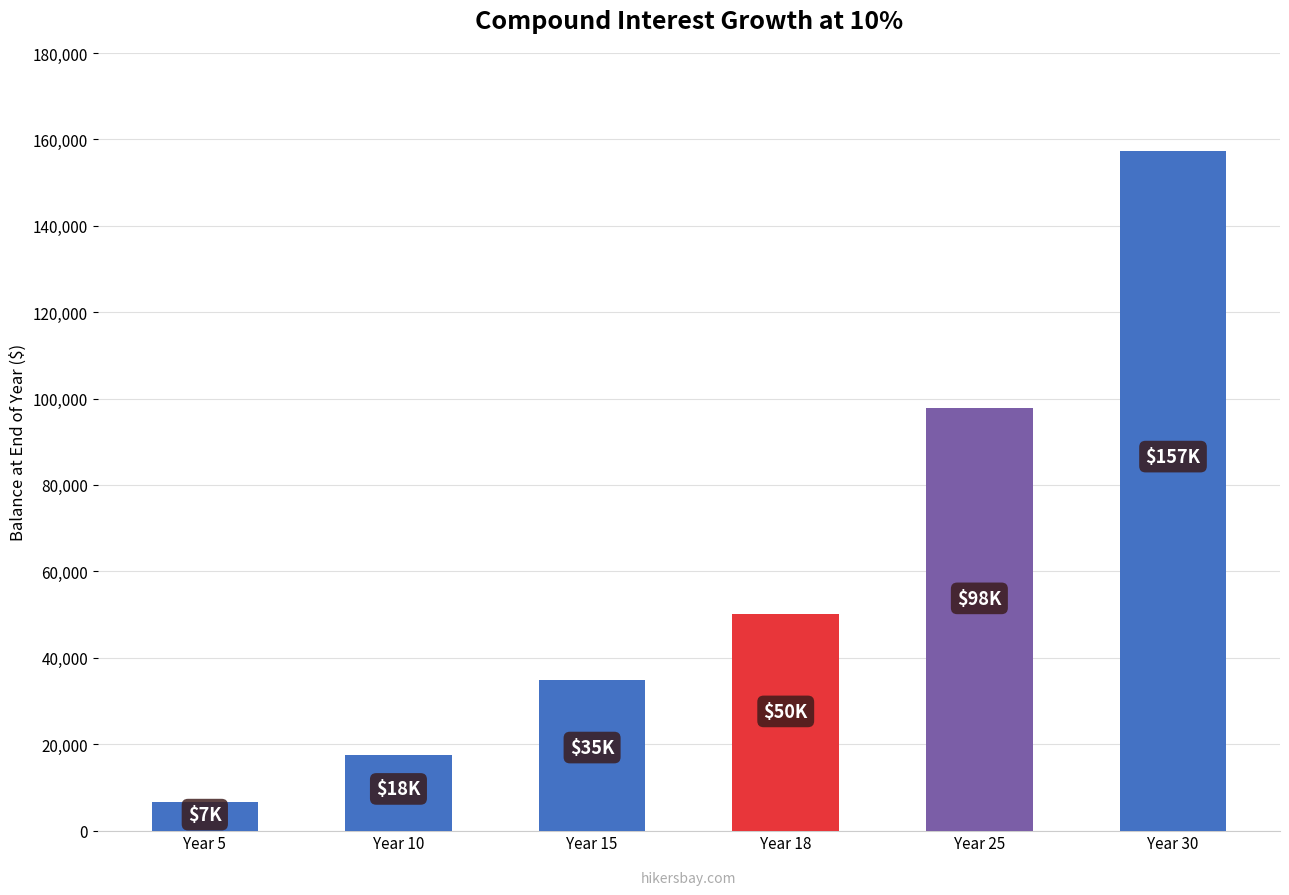

What is the value of the 2nd bar from the left?

17531.2